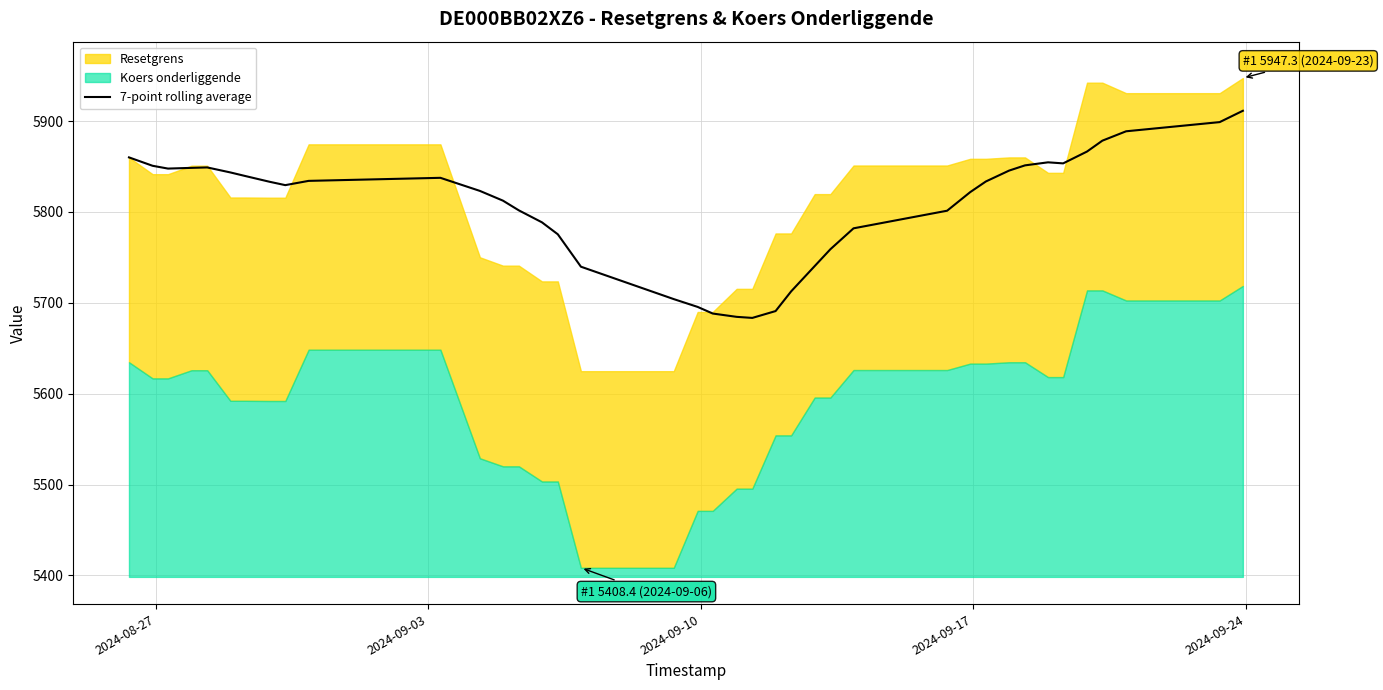

What is the maximum value for 7-point rolling average?

5911.3